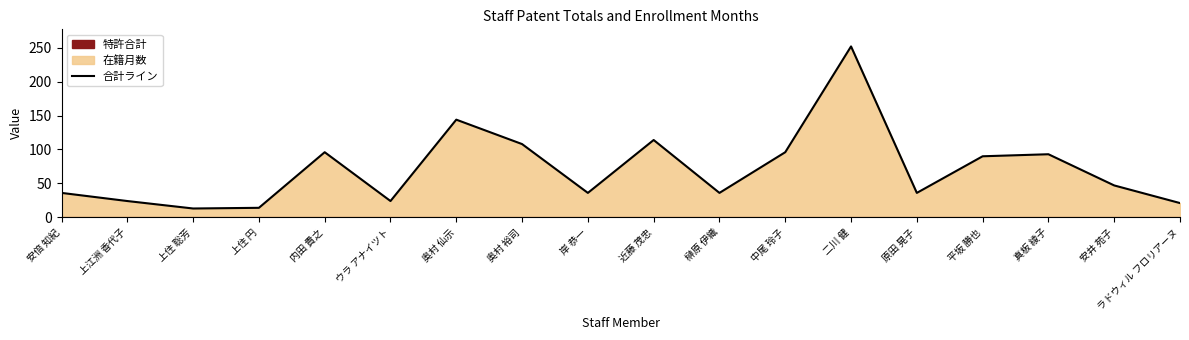

True or false: the data shows 44 at 内田 貴之.

False